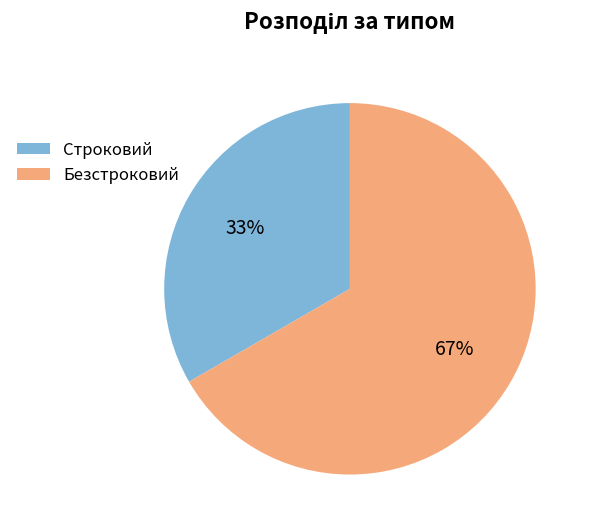

What is the smallest slice in the pie chart?

Строковий